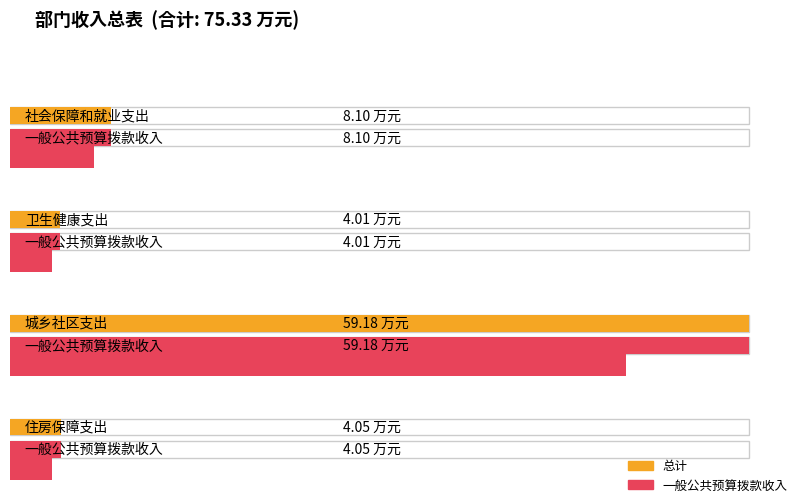

The value of 总计 at 城乡社区支出 is 59.2. True or false?

True